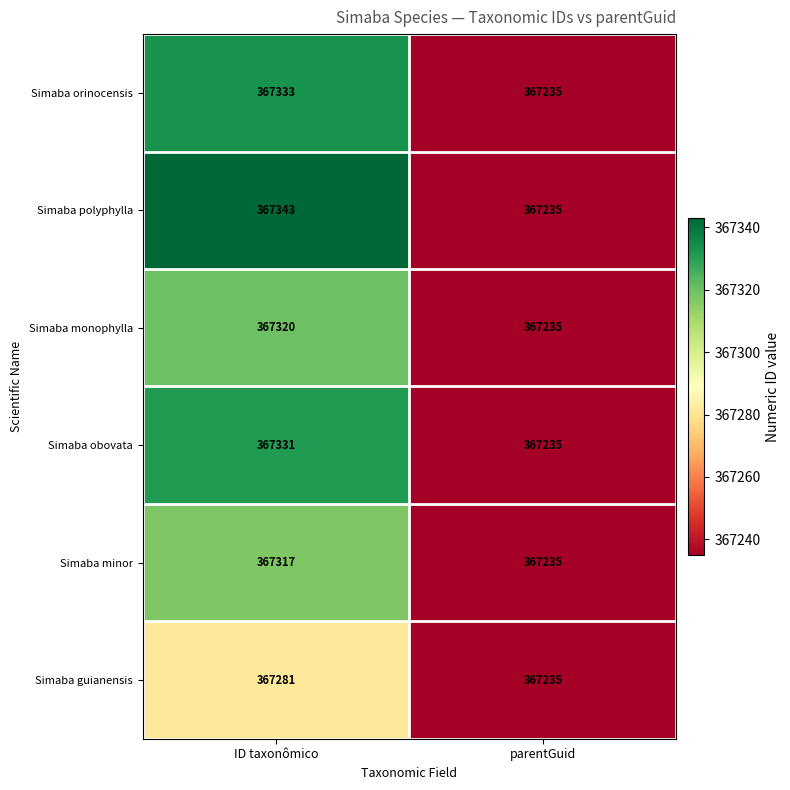

Reading left to right, extract all data points from this chart.

Simaba orinocensis: ID taxonômico=367333	parentGuid=367235
Simaba polyphylla: ID taxonômico=367343	parentGuid=367235
Simaba monophylla: ID taxonômico=367320	parentGuid=367235
Simaba obovata: ID taxonômico=367331	parentGuid=367235
Simaba minor: ID taxonômico=367317	parentGuid=367235
Simaba guianensis: ID taxonômico=367281	parentGuid=367235